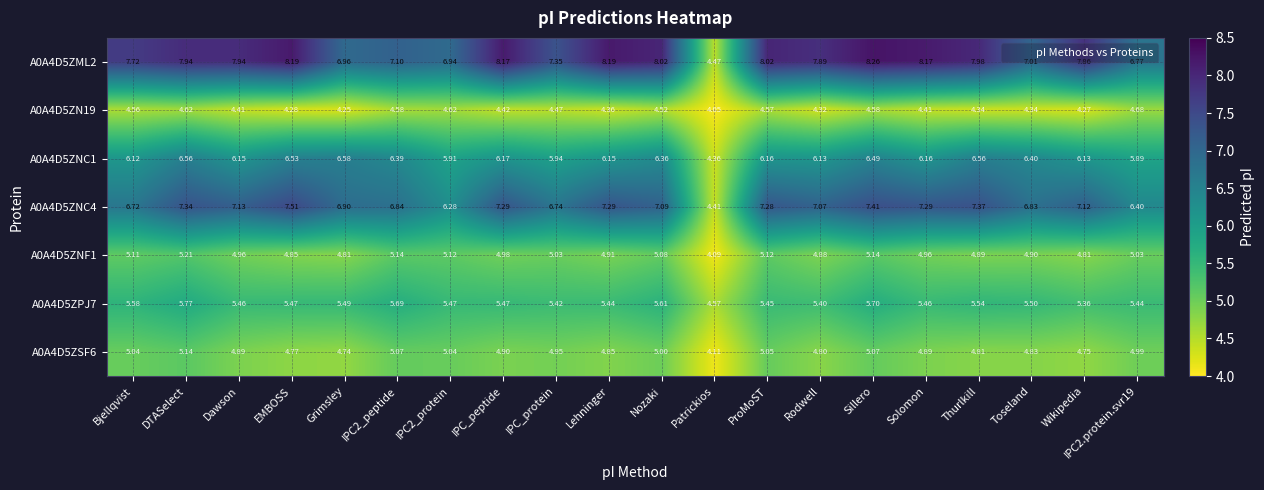

At which label does A0A4D5ZML2 first exceed 7?

Bjellqvist